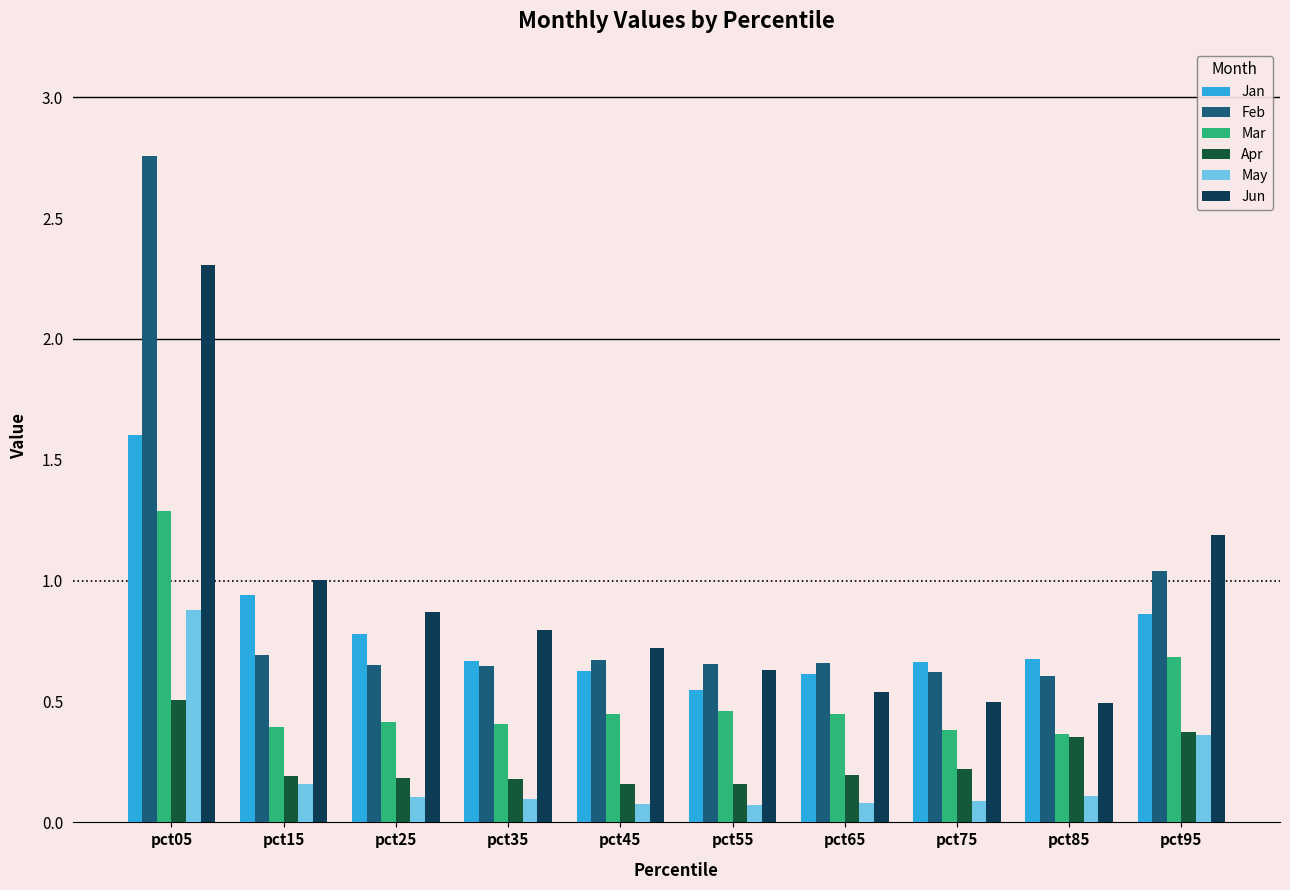

How many categories are shown in the chart?

10